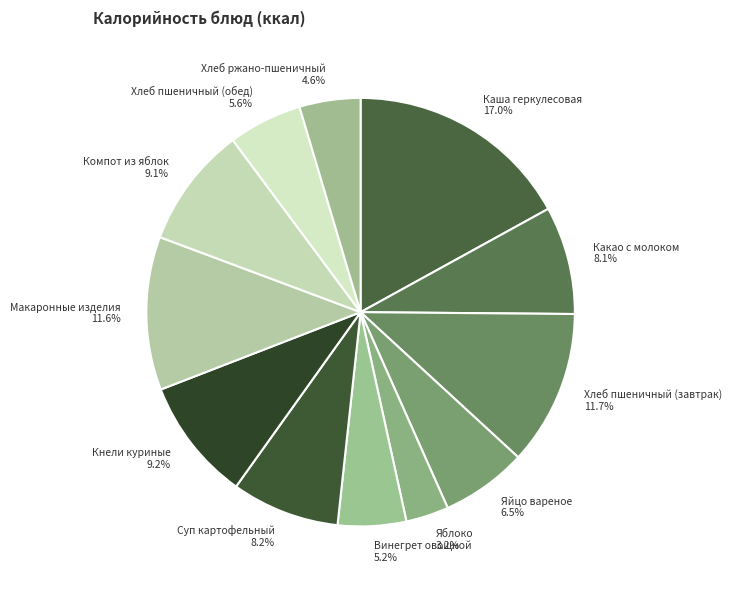

Count the number of slices in the pie.

12